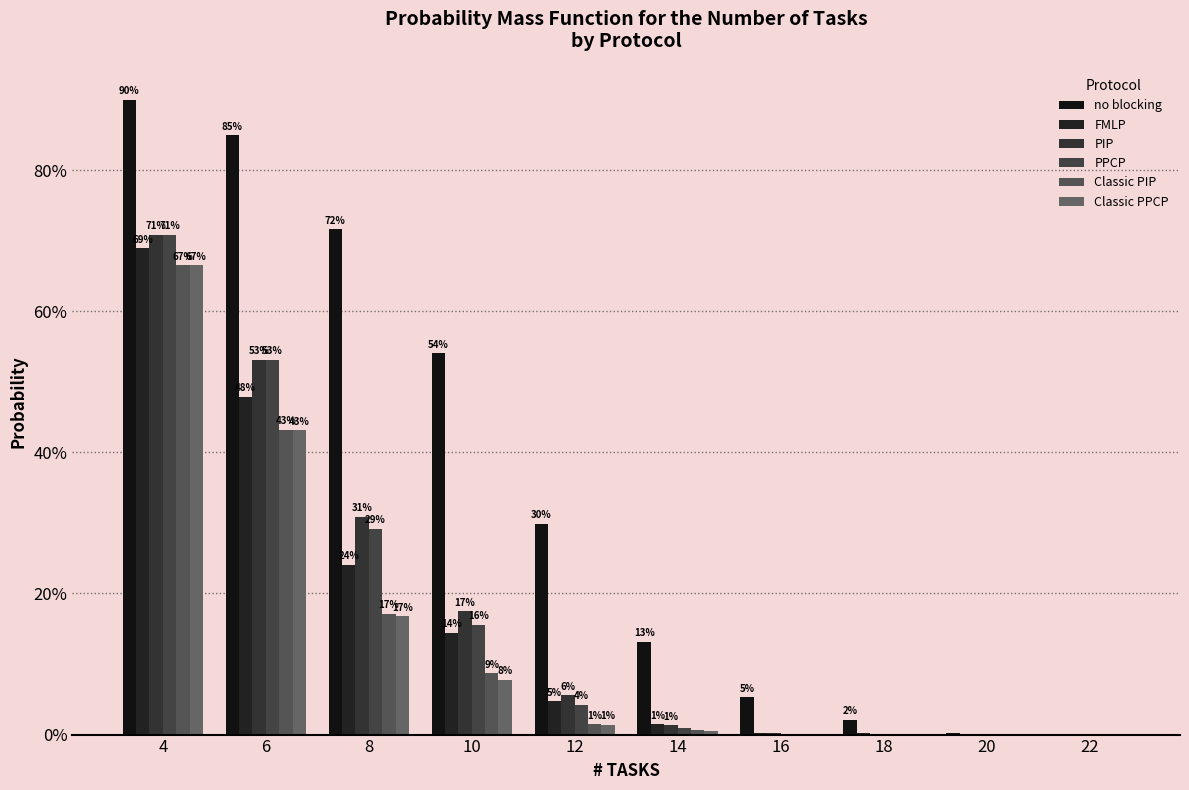

Does the chart contain stacked bars?

No